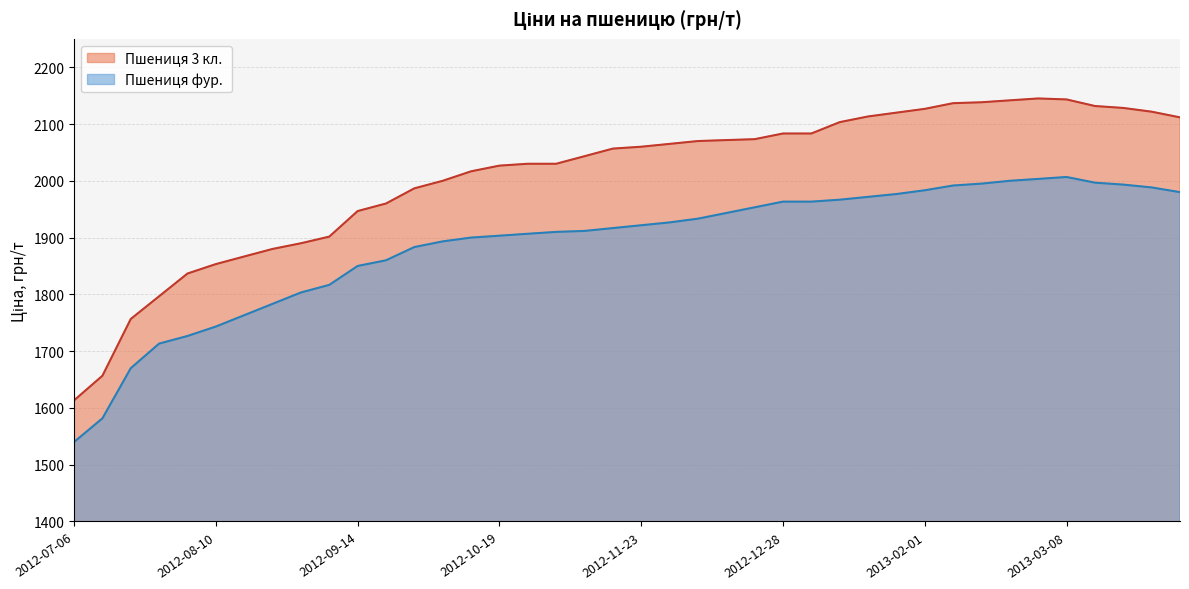

What is the minimum value shown in the chart?

1540.0